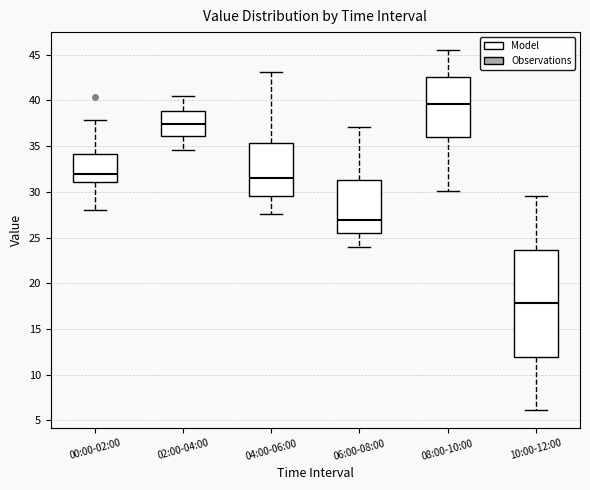

Reading left to right, read every box against the y-axis: the position of its median line, the range the box covers, and the ends of its whiskers. The values are not printed on the chart, so give them approximately, as read against the axis.

00:00-02:00: median 32.0, box 31.0 to 34.0, whiskers 28.0 to 38.0
02:00-04:00: median 37.5, box 36.0 to 39.0, whiskers 34.5 to 40.5
04:00-06:00: median 31.5, box 29.5 to 35.5, whiskers 27.5 to 43.0
06:00-08:00: median 27.0, box 25.5 to 31.5, whiskers 24.0 to 37.0
08:00-10:00: median 39.5, box 36.0 to 42.5, whiskers 30.0 to 45.5
10:00-12:00: median 18.0, box 12.0 to 23.5, whiskers 6.0 to 29.5